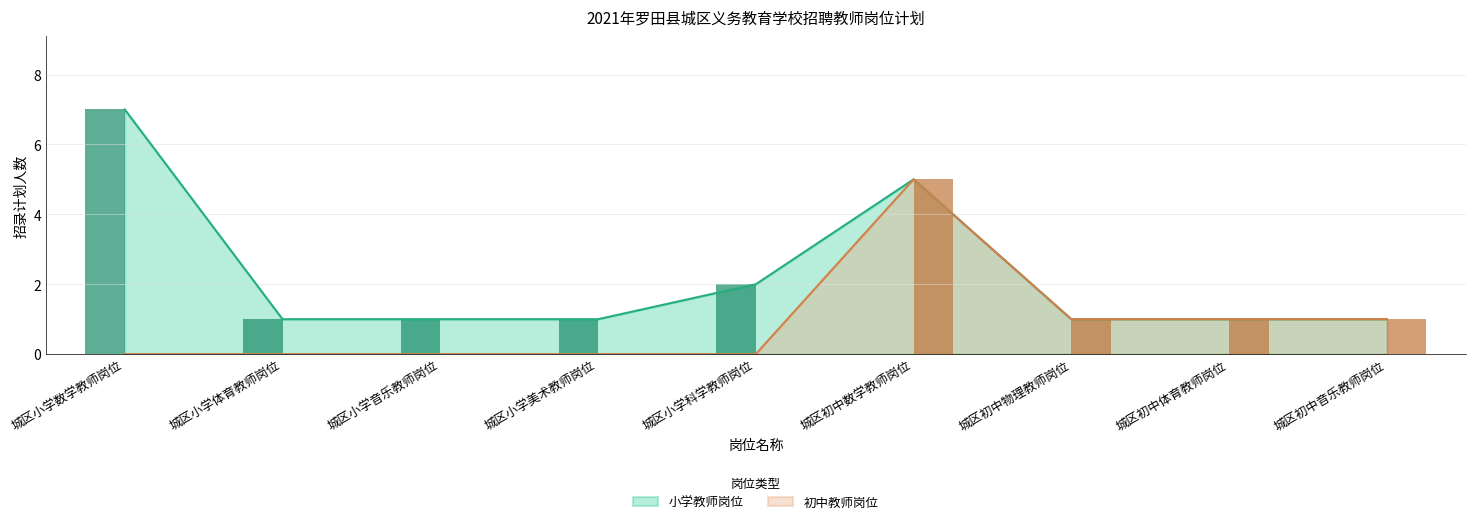

Which series has the largest range (max minus min)?

小学教师岗位